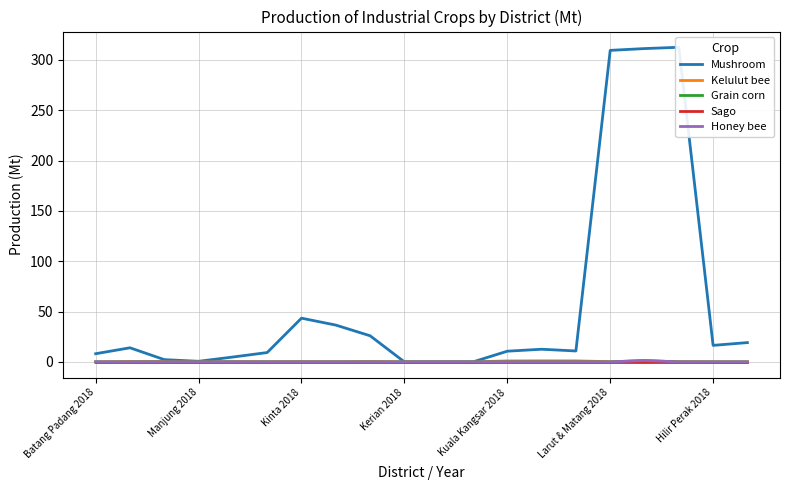

What are all the series names shown in the legend?

Mushroom, Kelulut bee, Grain corn, Sago, Honey bee